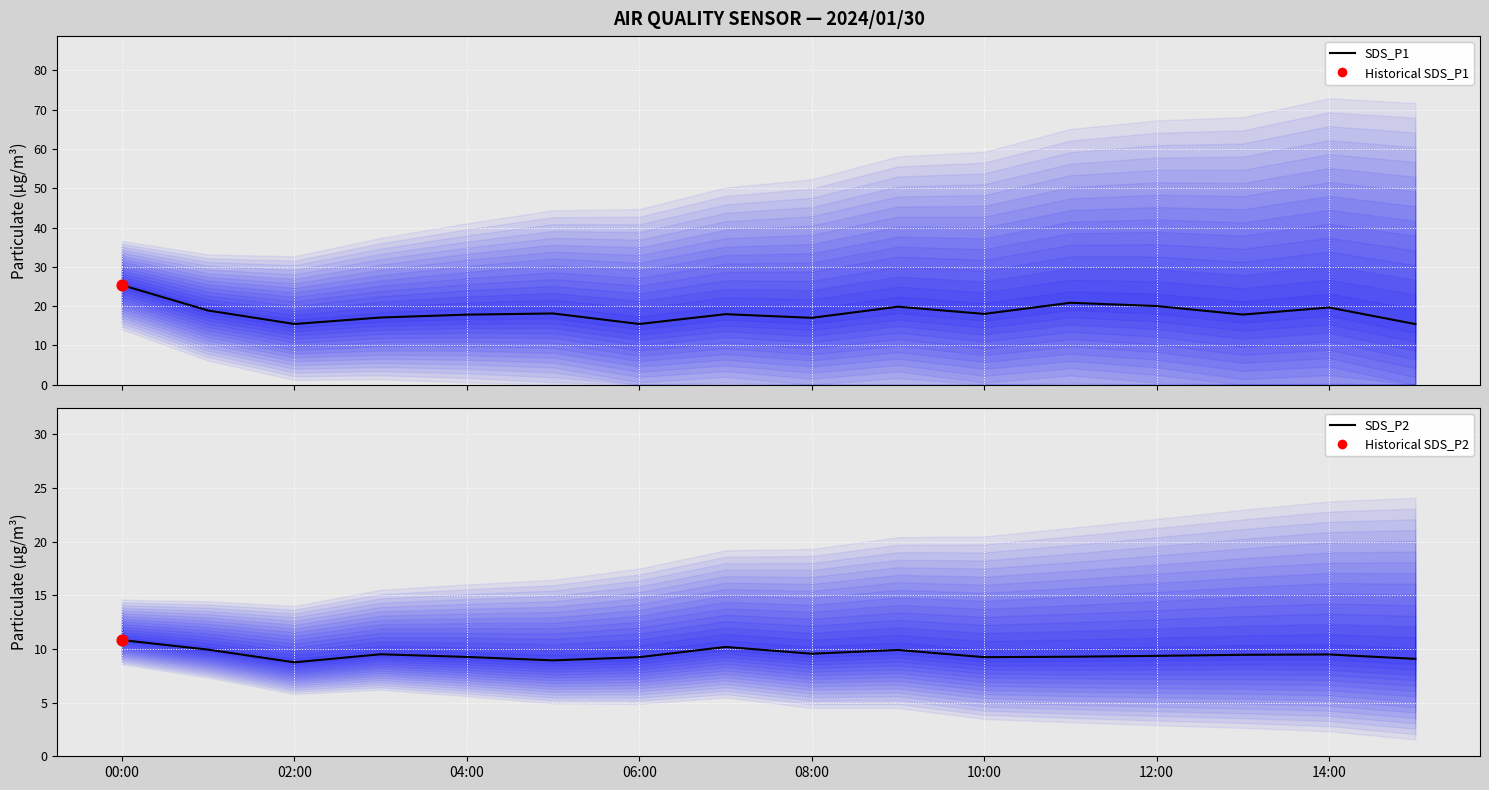

What are all the series names shown in the legend?

SDS_P1, SDS_P2